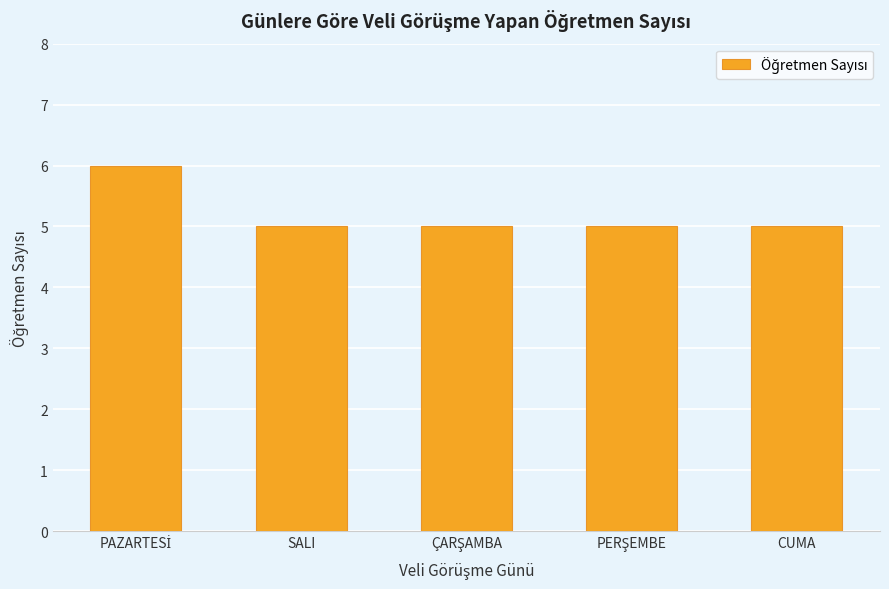

What is the average value?

5